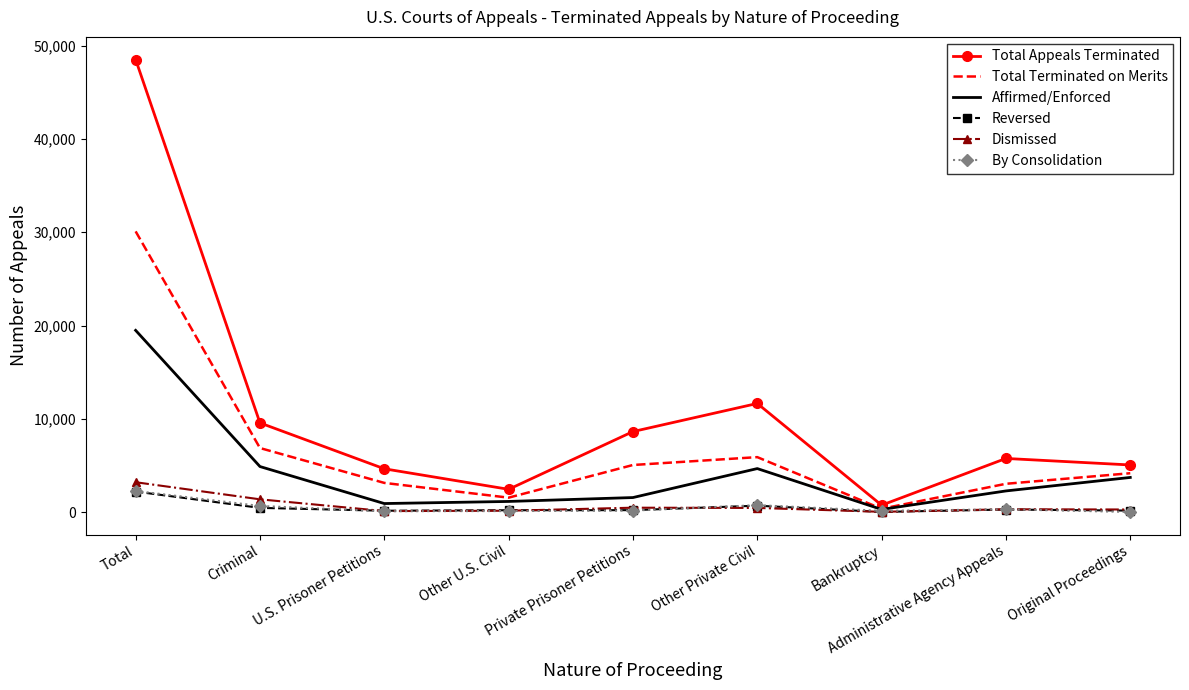

What is the average value of the Affirmed/Enforced series?

4330